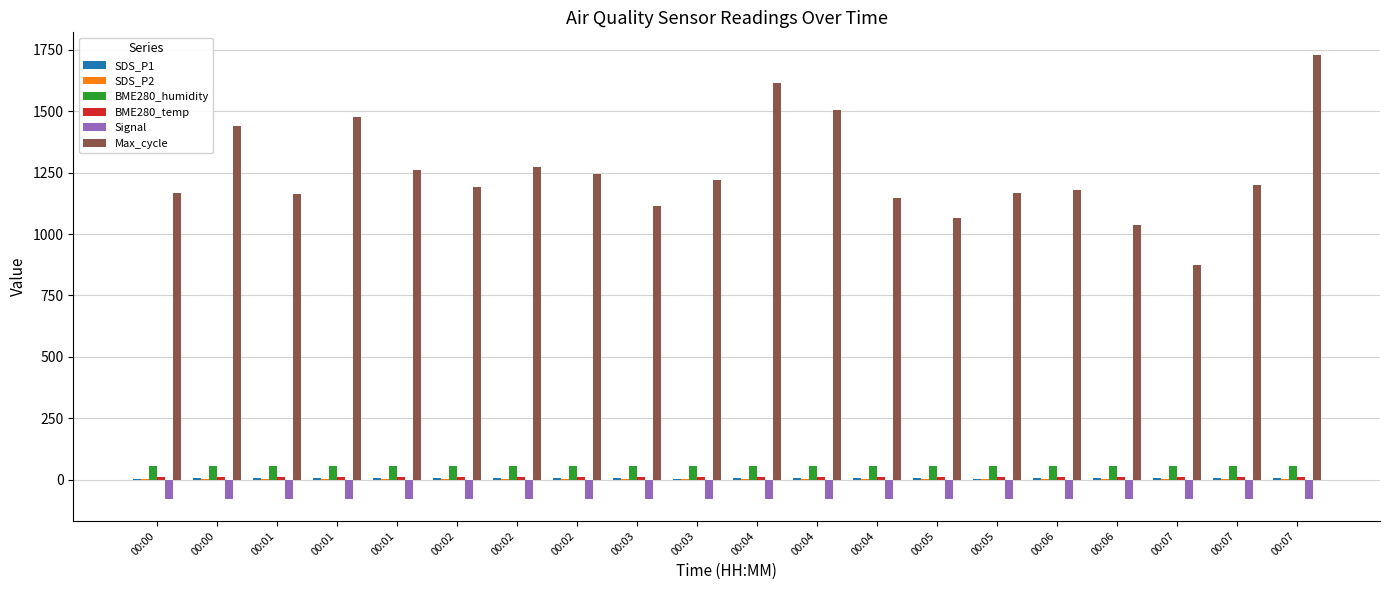

Rank the series by their maximum value, from highest to lowest.

Max_cycle, BME280_humidity, BME280_temp, SDS_P1, SDS_P2, Signal